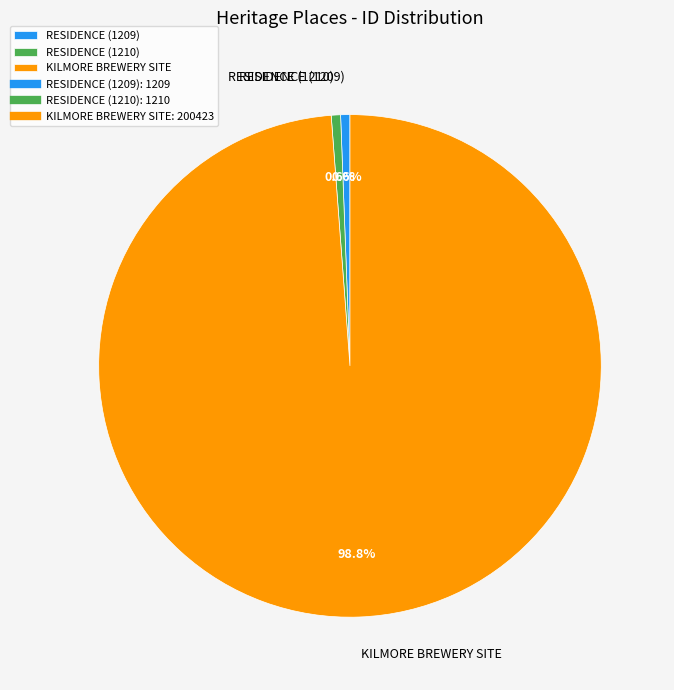

Is it true that RESIDENCE (1209) is 11% of the pie?

False